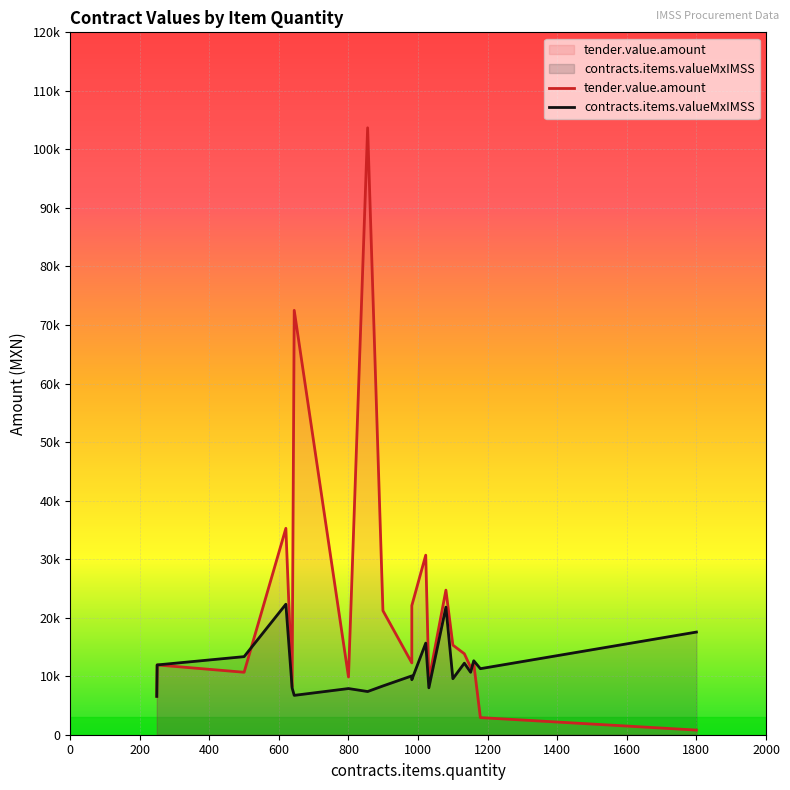

Rank the series by their maximum value, from highest to lowest.

tender.value.amount, contracts.items.valueMxIMSS